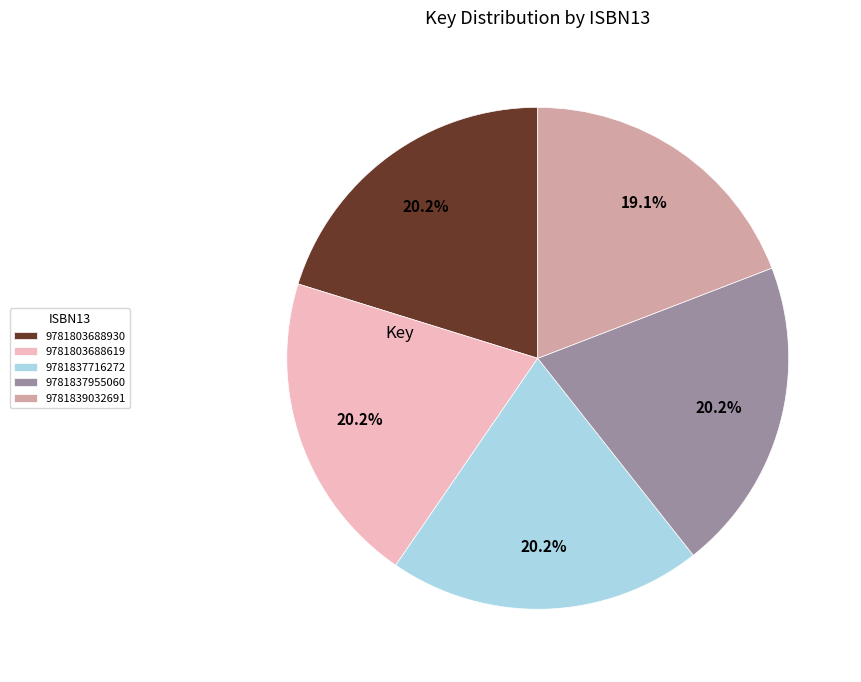

What is the ratio of the value at 9781837716272 to the value at 9781803688930?

1.0